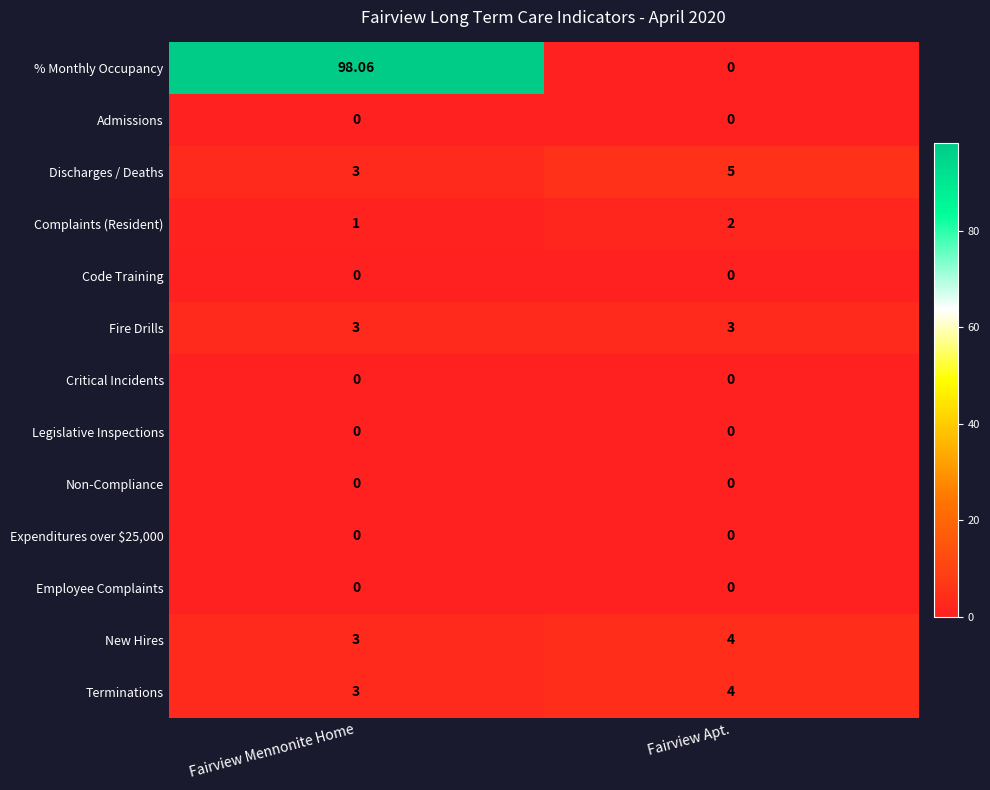

What is the greatest value displayed?

98.1